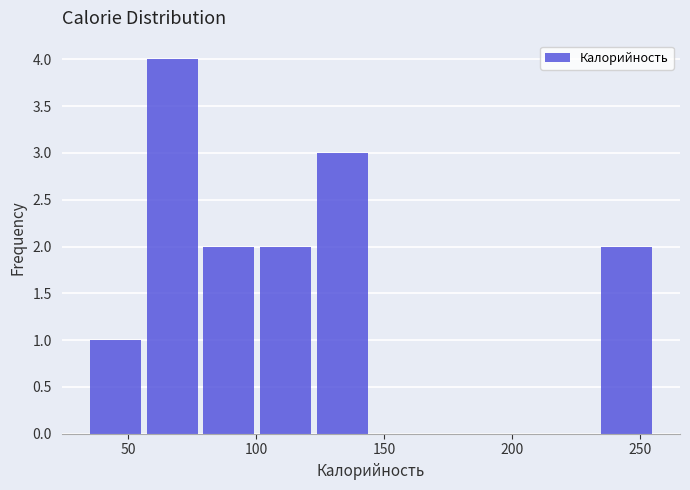

What is the height of the bar covering 100 to 125 on the x-axis? Neither the bar edges nor the heights are printed on the chart, so give them approximately, as read against the axes.

2